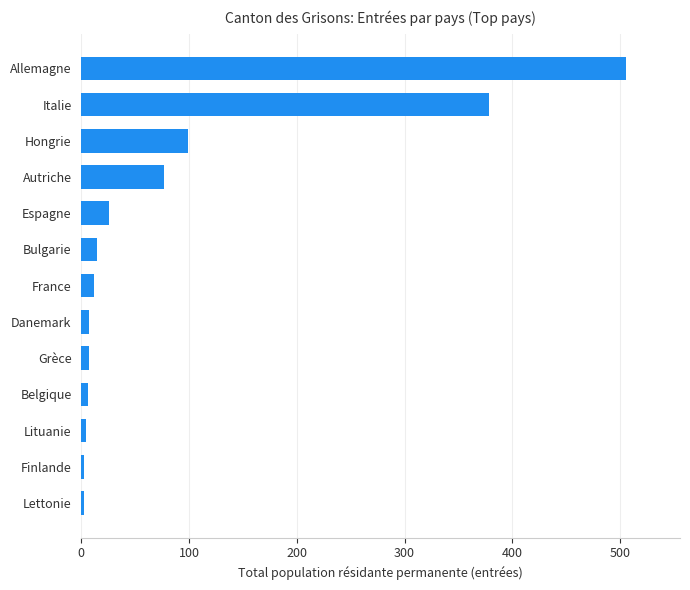

What is the greatest value displayed?

505